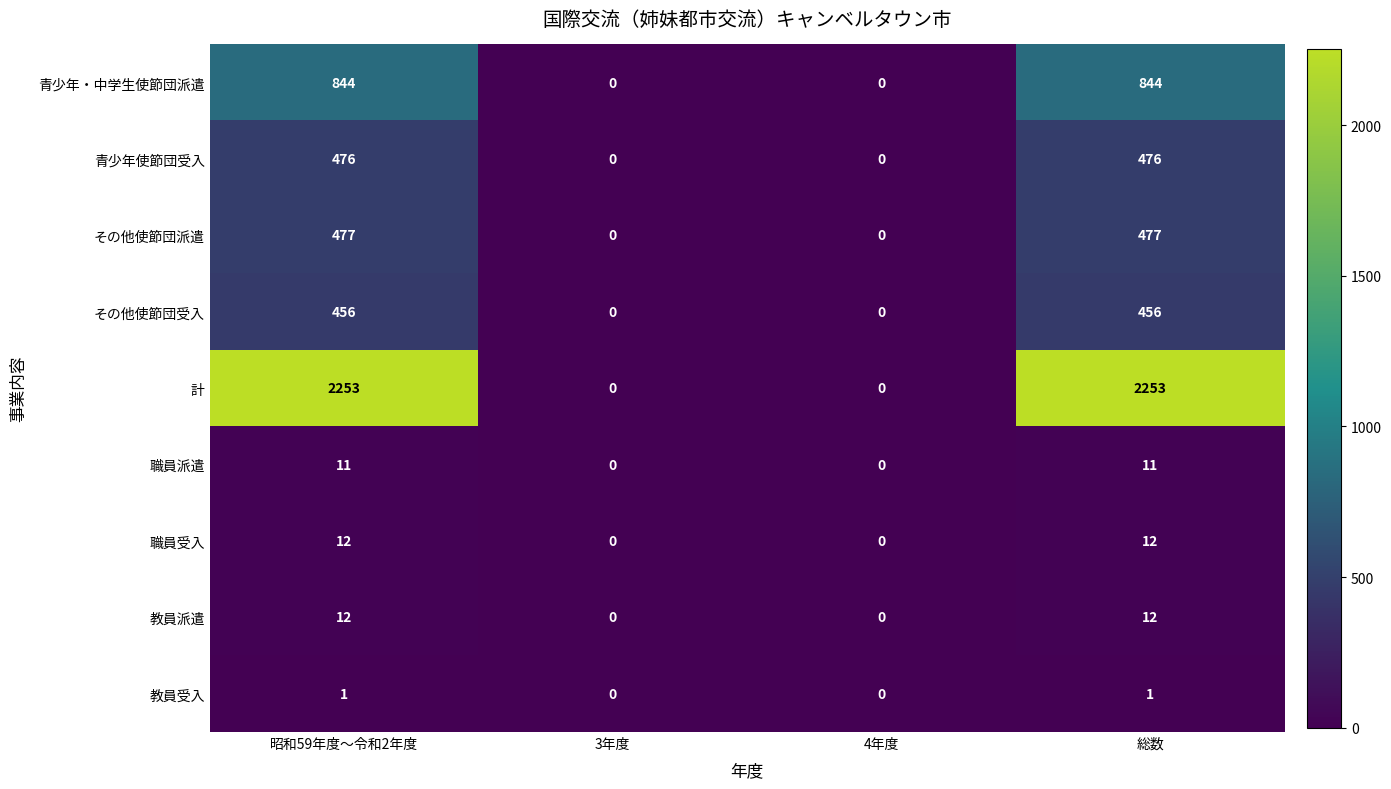

What is the average value of the その他使節団受入 series?

228